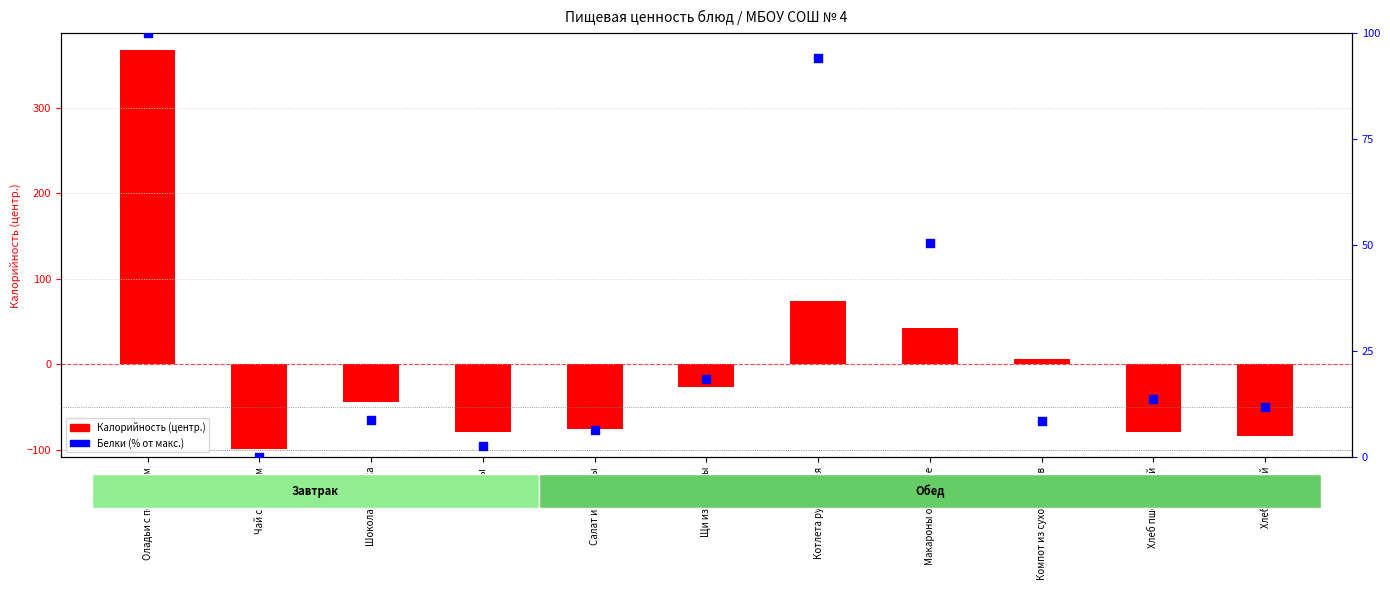

At which category is the sum across all series the highest?

Оладьи с повидлом